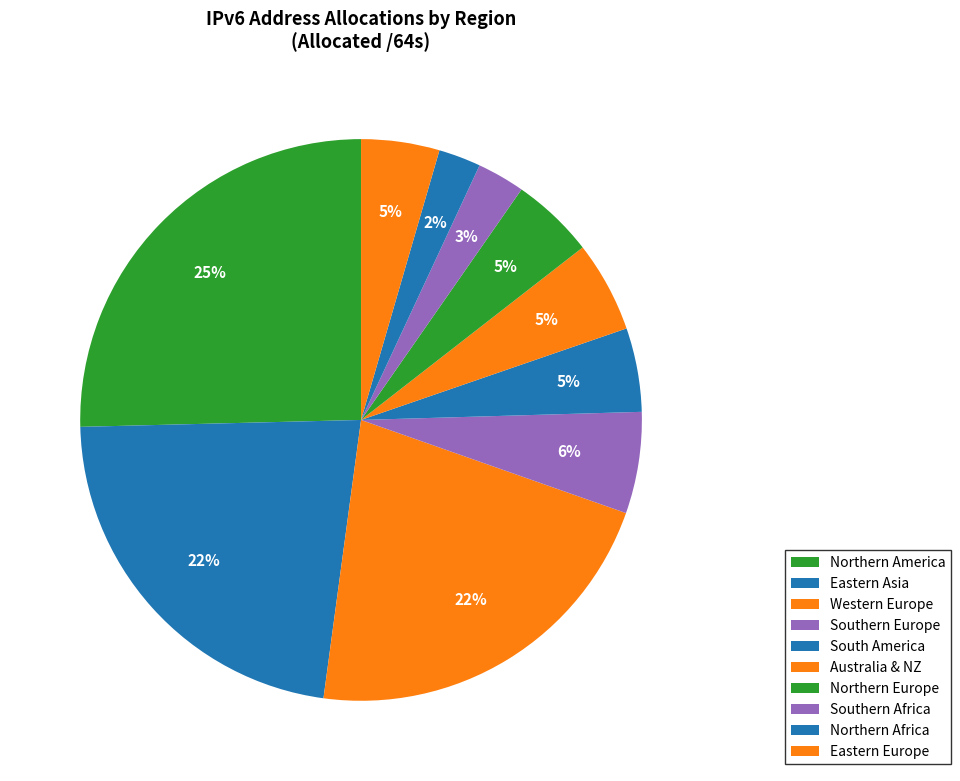

Count the number of slices in the pie.

10